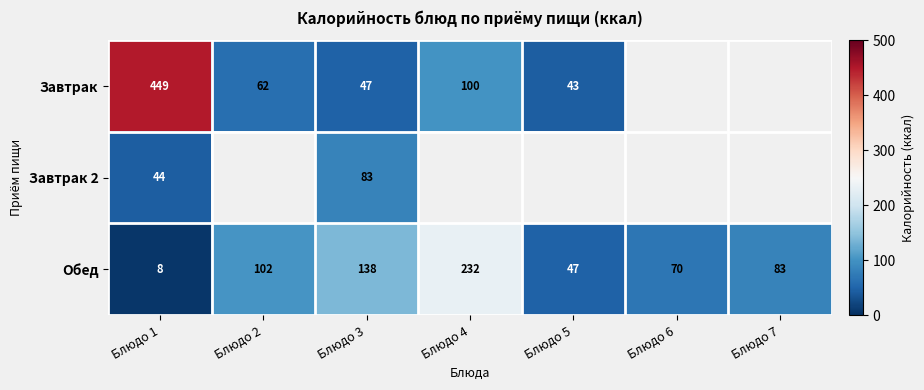

Which label corresponds to the smallest value in the chart?

Блюдо 1